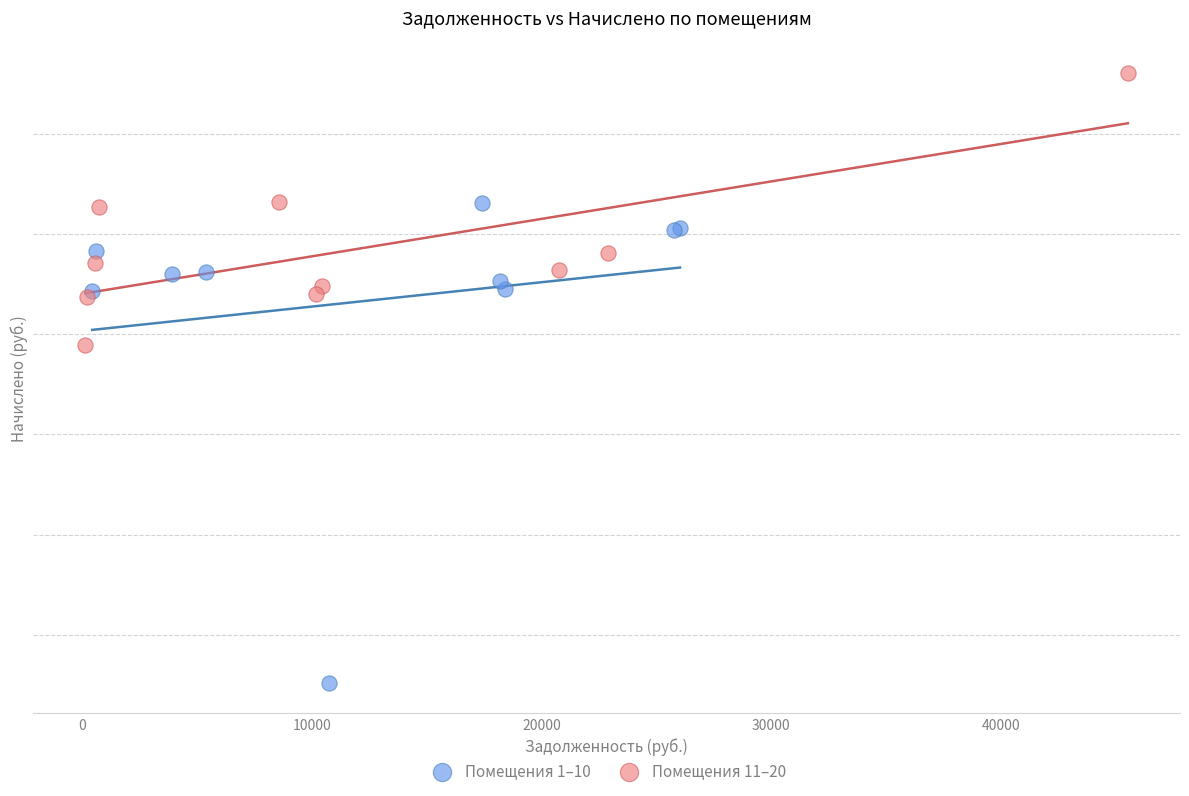

Which series reaches the maximum Y coordinate?

Помещения 11–20